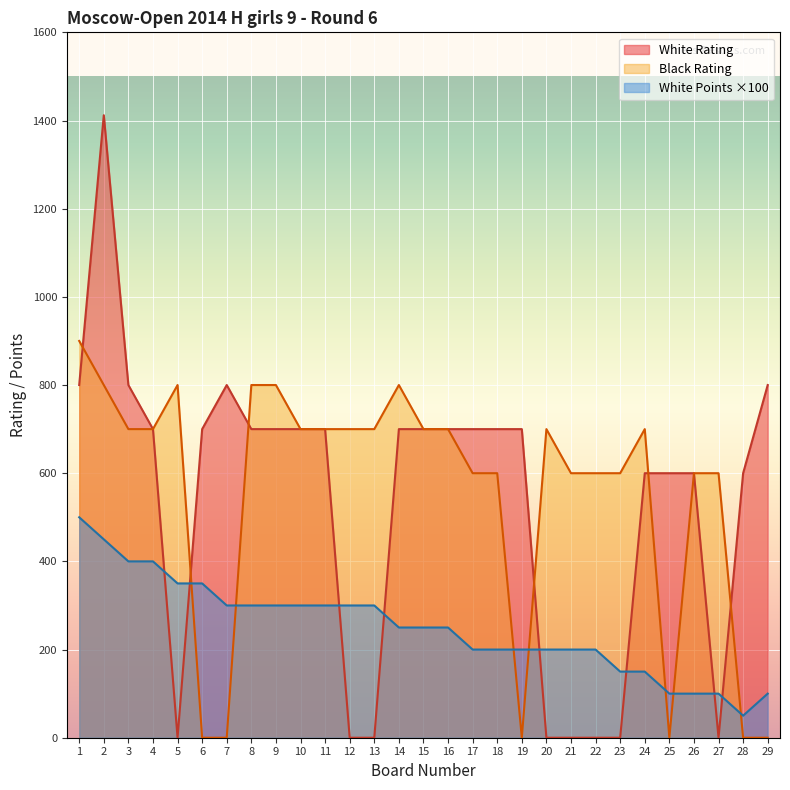

The White Rating series shows 700 at 17. True or false?

True